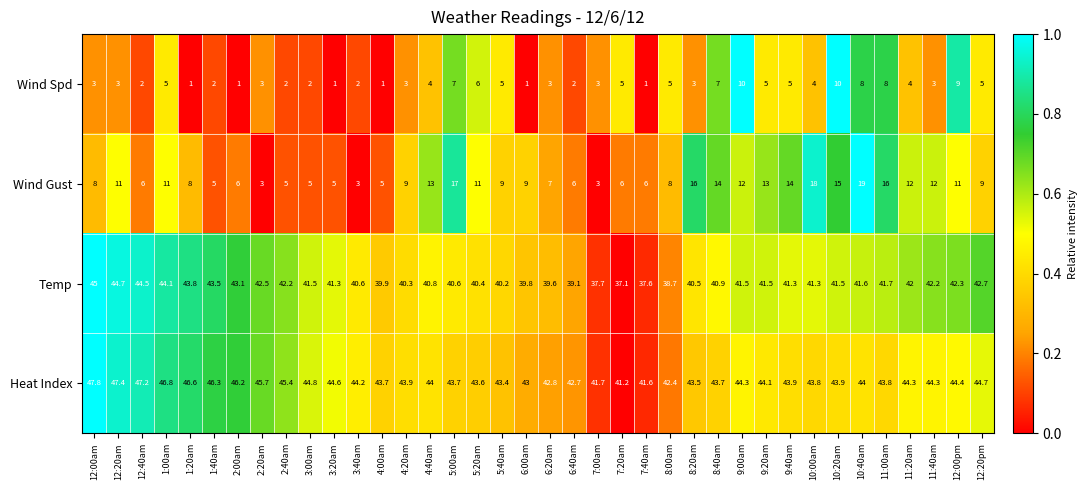

What is the maximum value for Wind Gust?

19.0